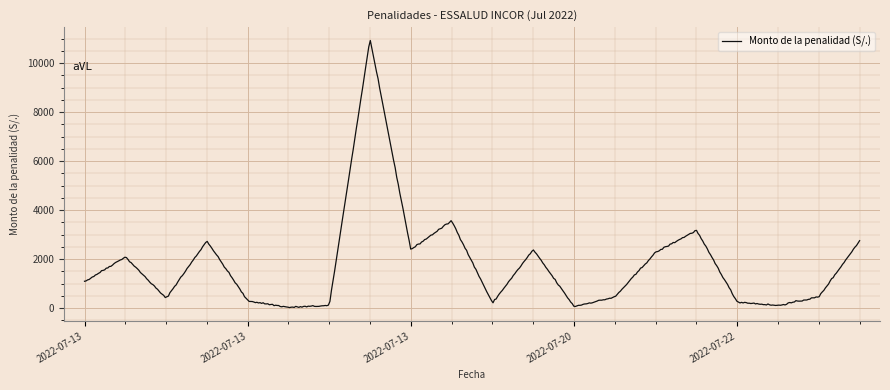

What is the difference between the maximum and minimum values?

10903.4